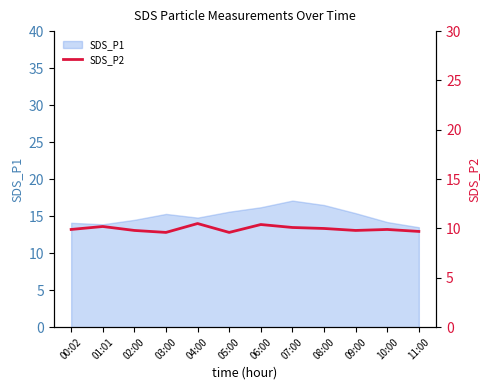

The SDS_P1 series shows 14.5 at 02:00. True or false?

True